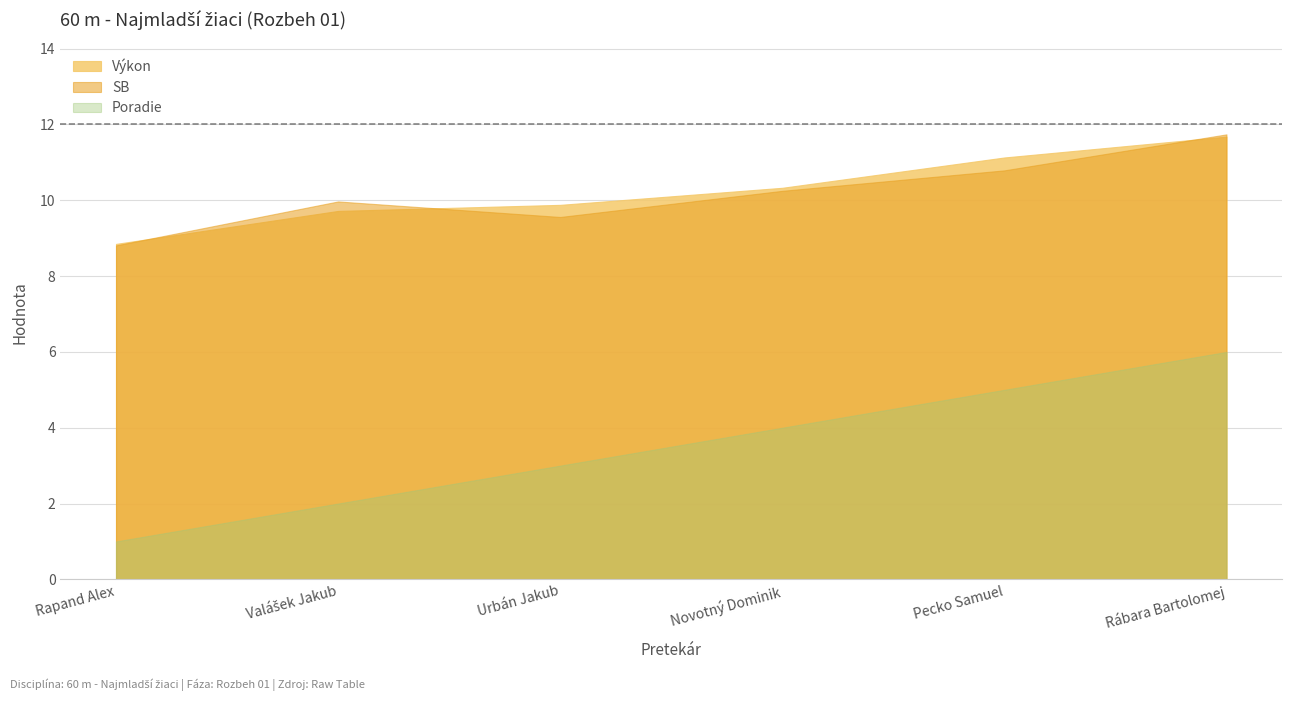

List the labels in order of Poradie value, largest first.

Rábara Bartolomej, Pecko Samuel, Novotný Dominik, Urbán Jakub, Valášek Jakub, Rapand Alex